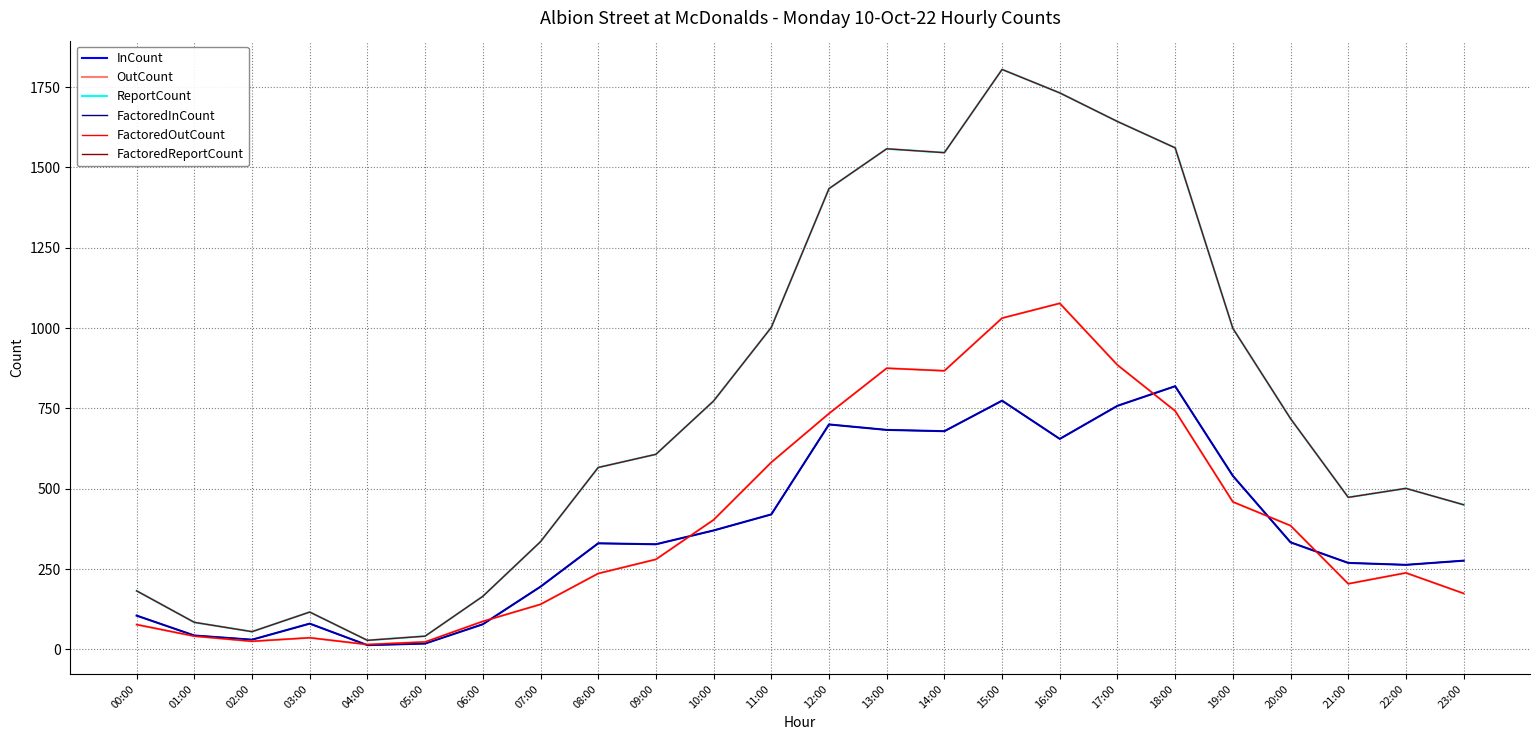

How many series are shown in this chart?

6